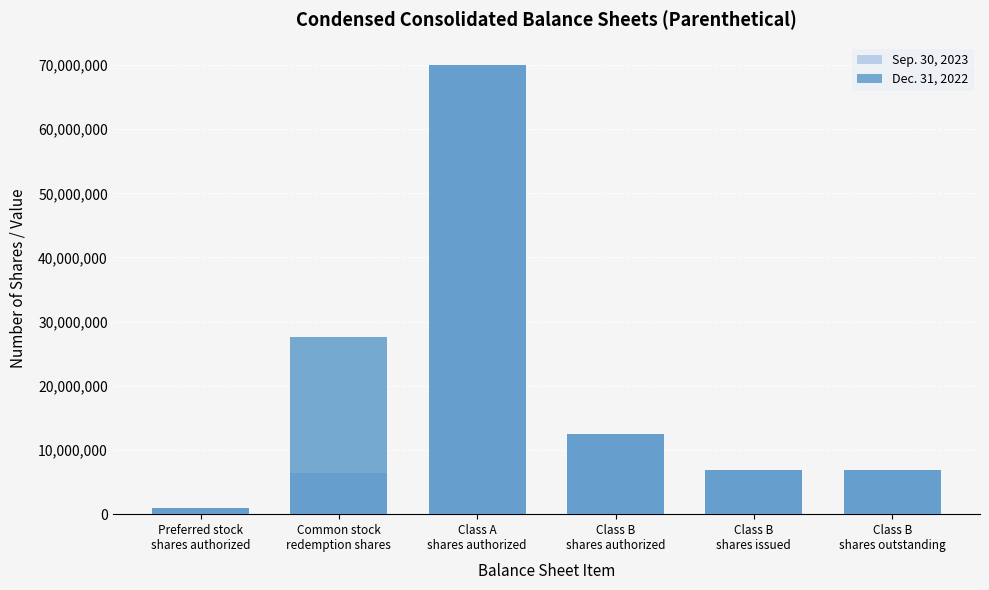

Between Preferred stock
shares authorized and Class B
shares outstanding, which series saw the biggest shift?

Sep. 30, 2023